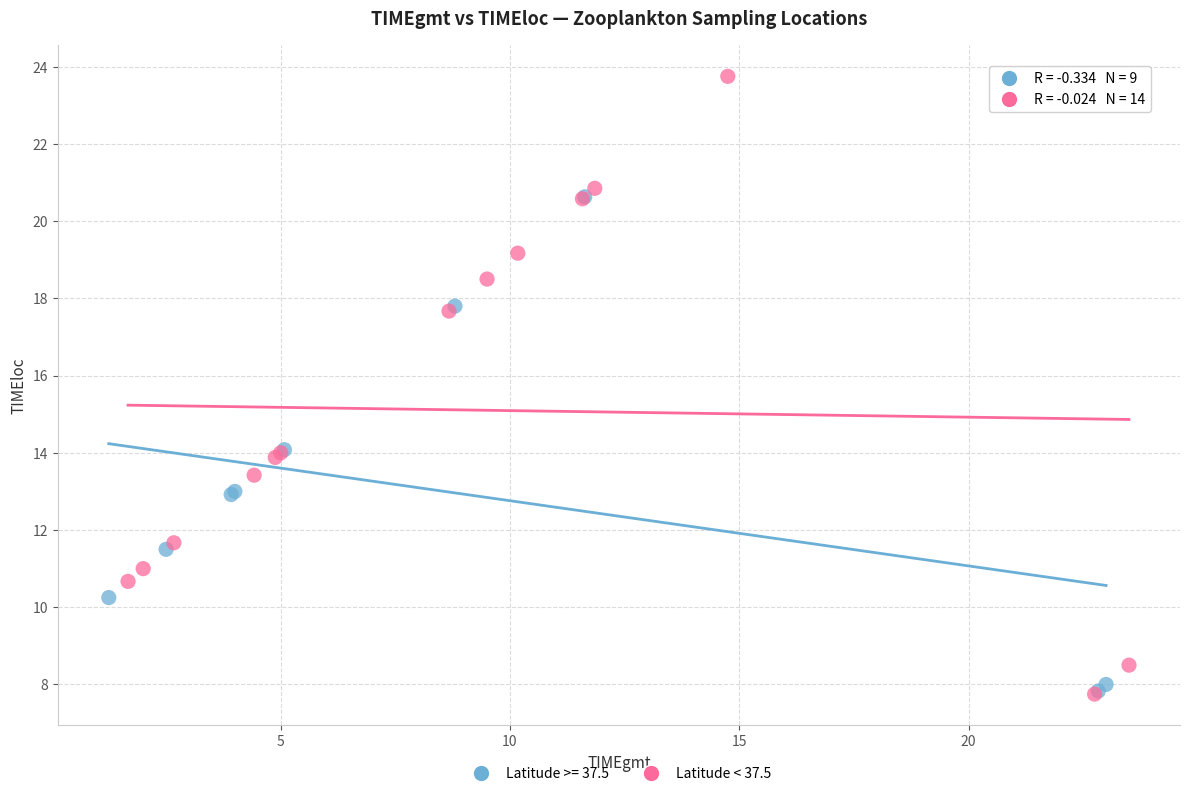

Which series reaches the maximum Y coordinate?

Latitude < 37.5